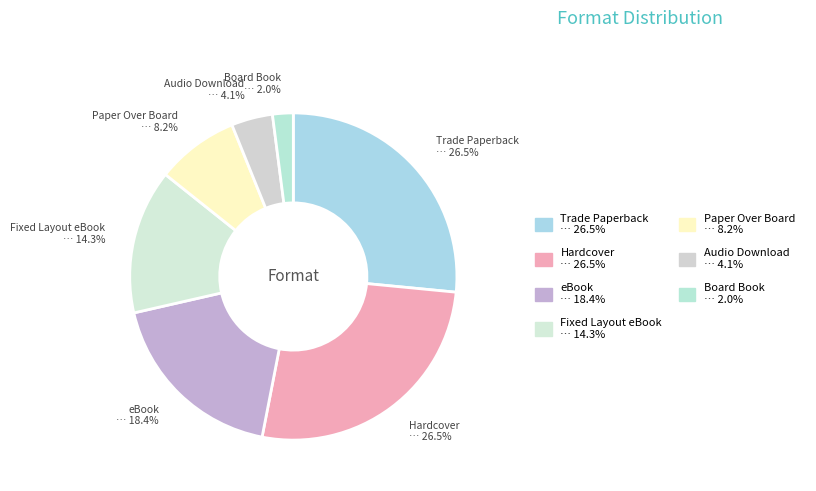

How many slices are in this pie chart?

7